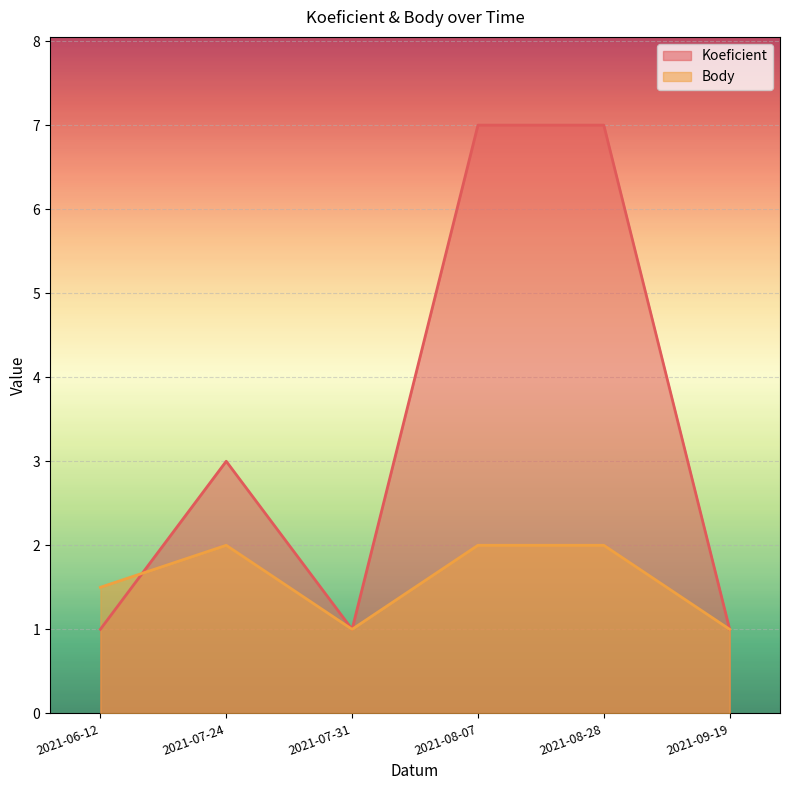

What is the sum of all Koeficient values?

20.0